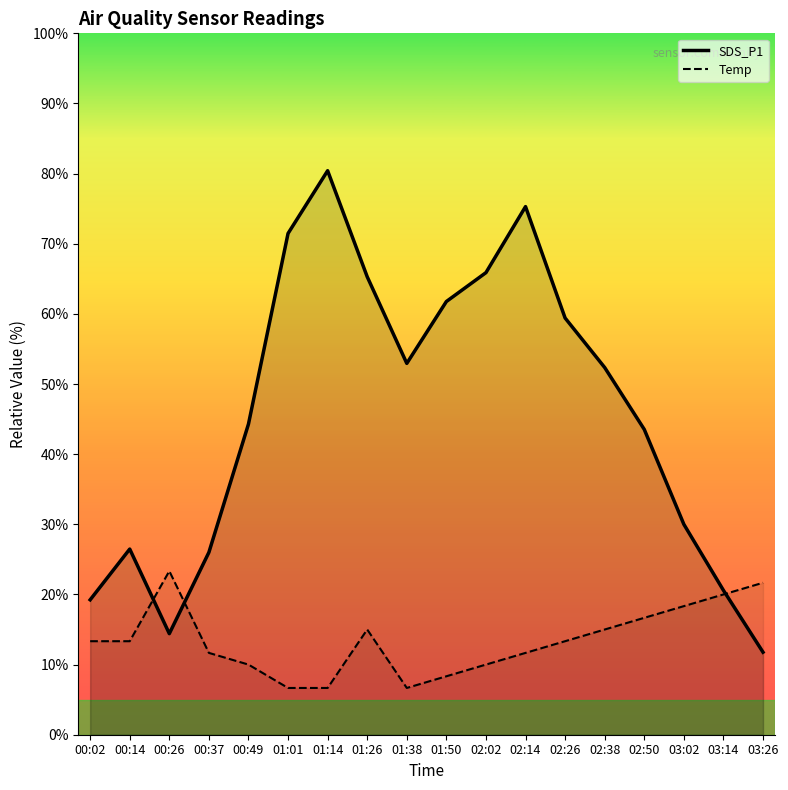

What is the minimum value for SDS_P1?

11.8